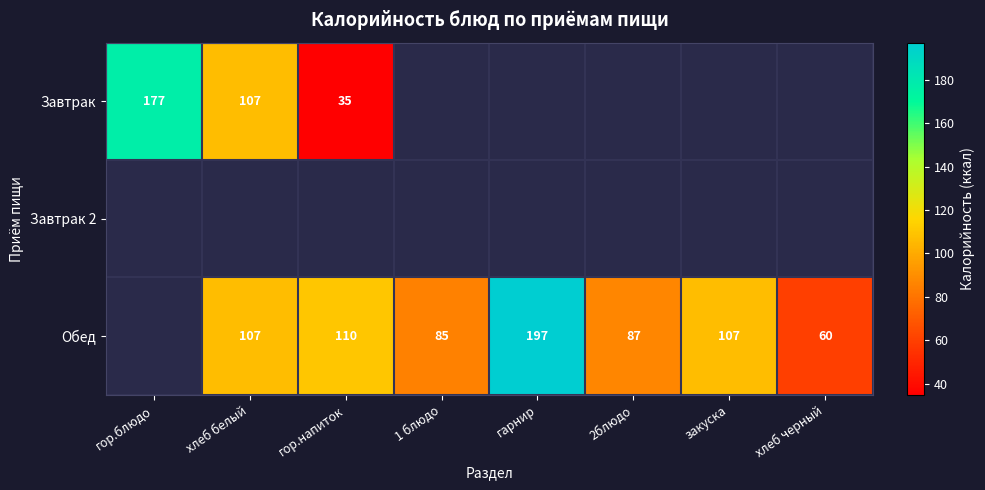

Which category has the highest value across all series?

гарнир